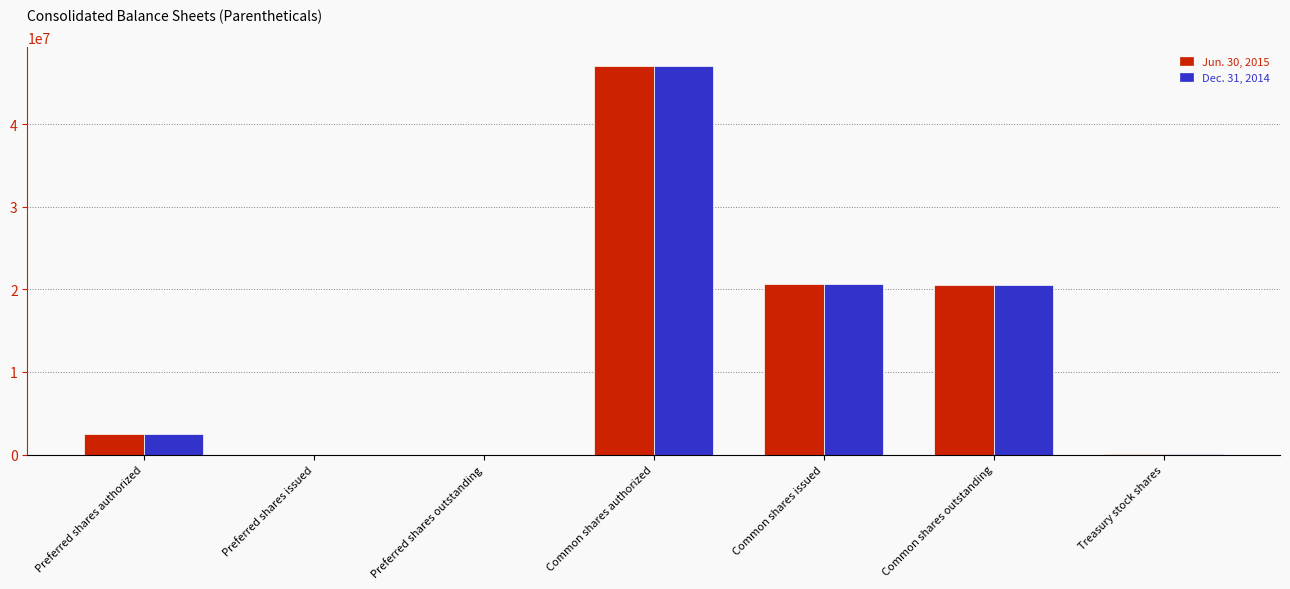

At which category does the chart reach its peak across all series?

Common shares authorized